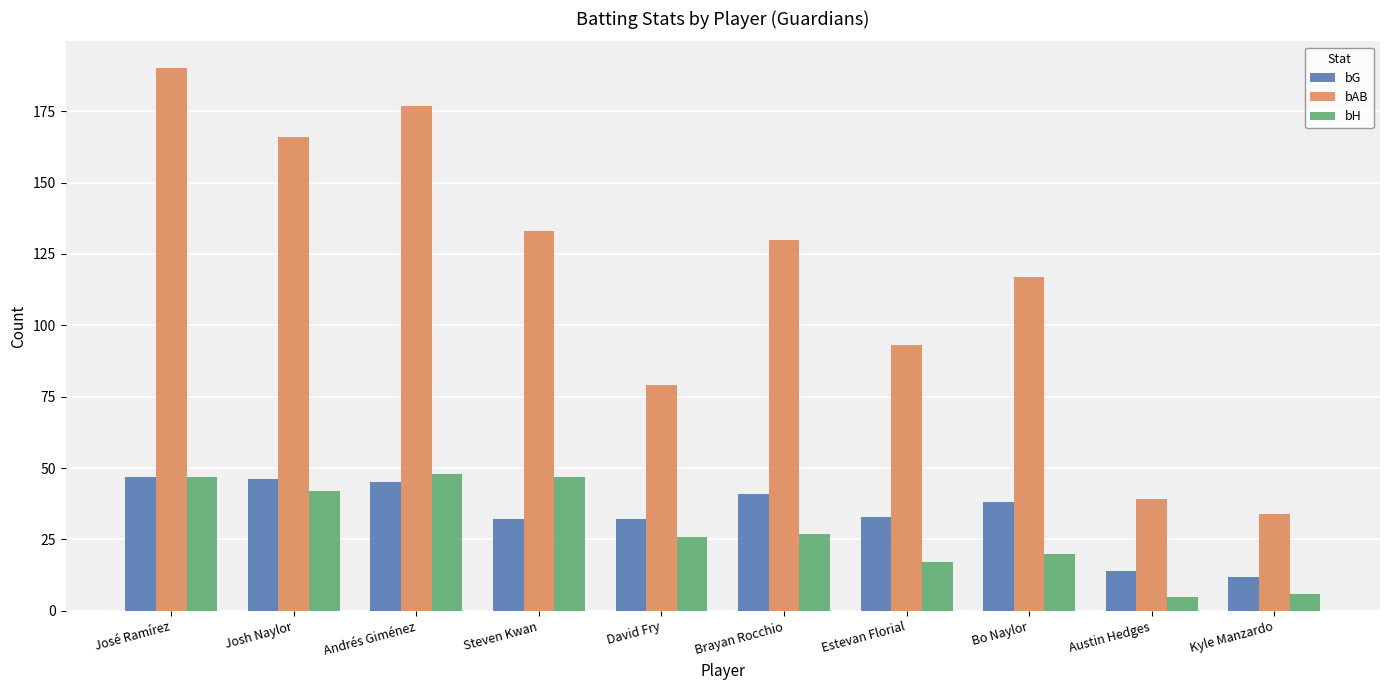

The value of bH at Brayan Rocchio is 12. True or false?

False